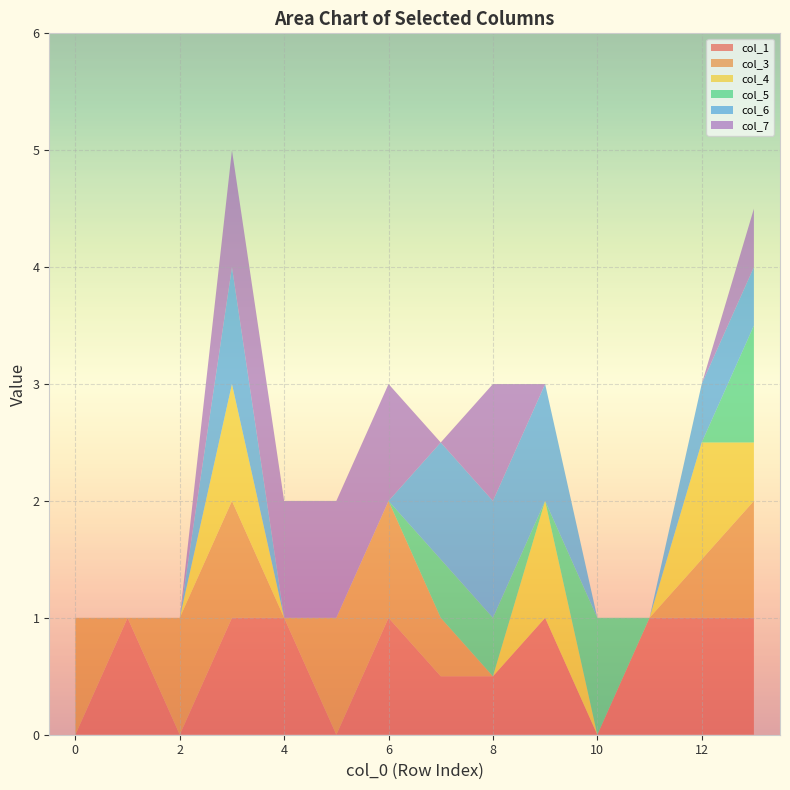

Reading left to right, what are all the values shown in this chart?

col_1: 0.0	1.0	0.0	1.0	1.0	0.0	1.0	0.5	0.5	1.0	0.0	1.0	1.0	1.0
col_3: 1.0	0.0	1.0	1.0	0.0	1.0	1.0	0.5	0.0	0.0	0.0	0.0	0.5	1.0
col_4: 0.0	0.0	0.0	1.0	0.0	0.0	0.0	0.0	0.0	1.0	0.0	0.0	1.0	0.5
col_5: 0.0	0.0	0.0	0.0	0.0	0.0	0.0	0.5	0.5	0.0	1.0	0.0	0.0	1.0
col_6: 0.0	0.0	0.0	1.0	0.0	0.0	0.0	1.0	1.0	1.0	0.0	0.0	0.5	0.5
col_7: 0.0	0.0	0.0	1.0	1.0	1.0	1.0	0.0	1.0	0.0	0.0	0.0	0.0	0.5